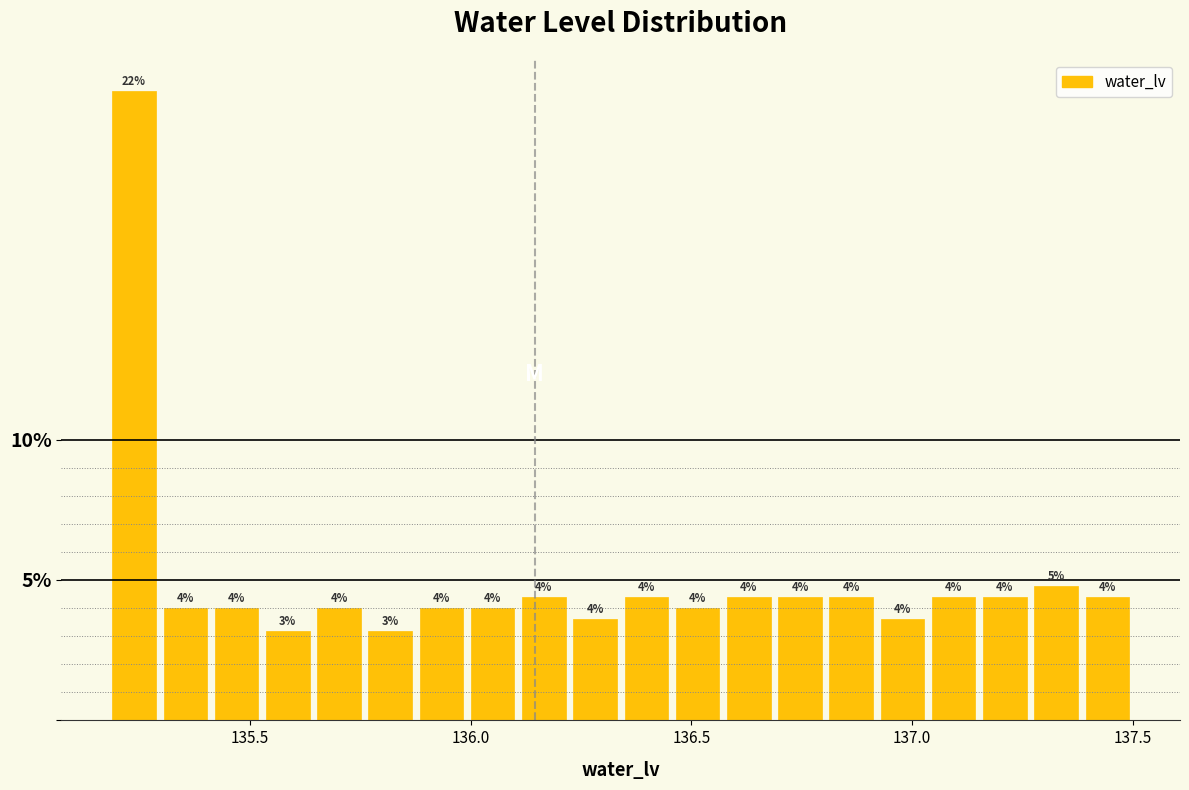

Read against the x-axis, roughly where is the centre of the tallest bar?

135.25